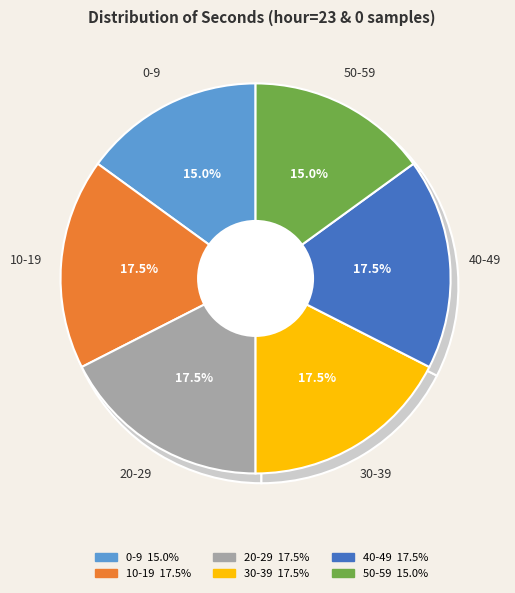

Is it true that 38 is 13% of the pie?

False